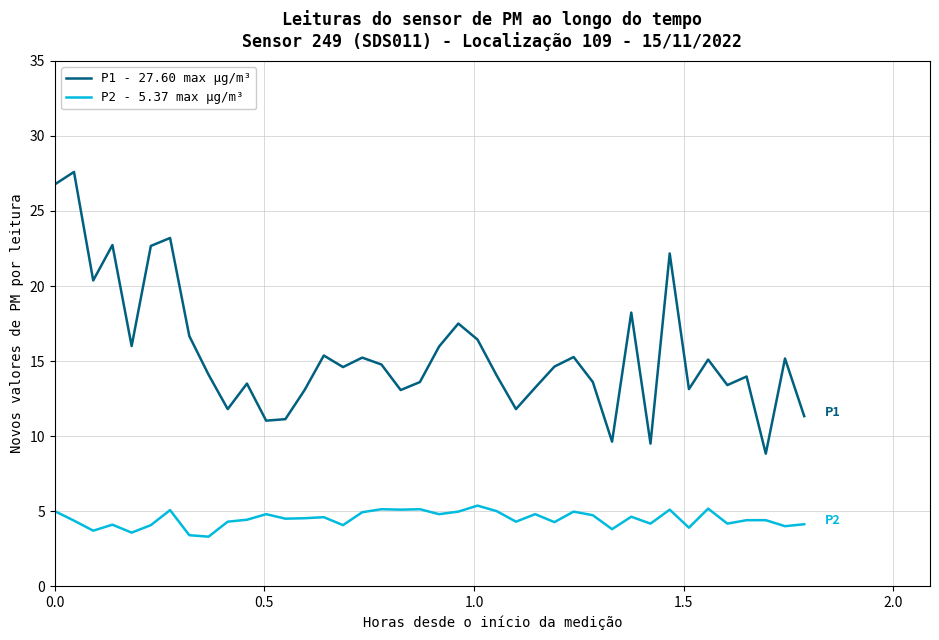

What is the lowest value of the P2 - 5.37 max µg/m³ series?

3.3